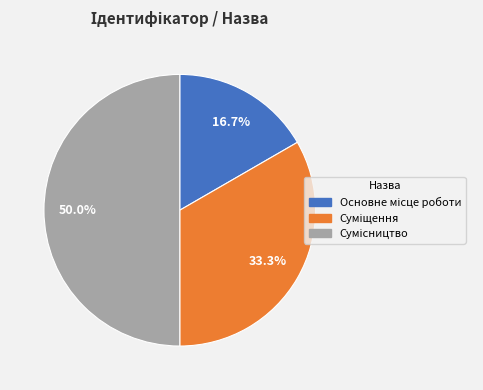

Count the number of slices in the pie.

3